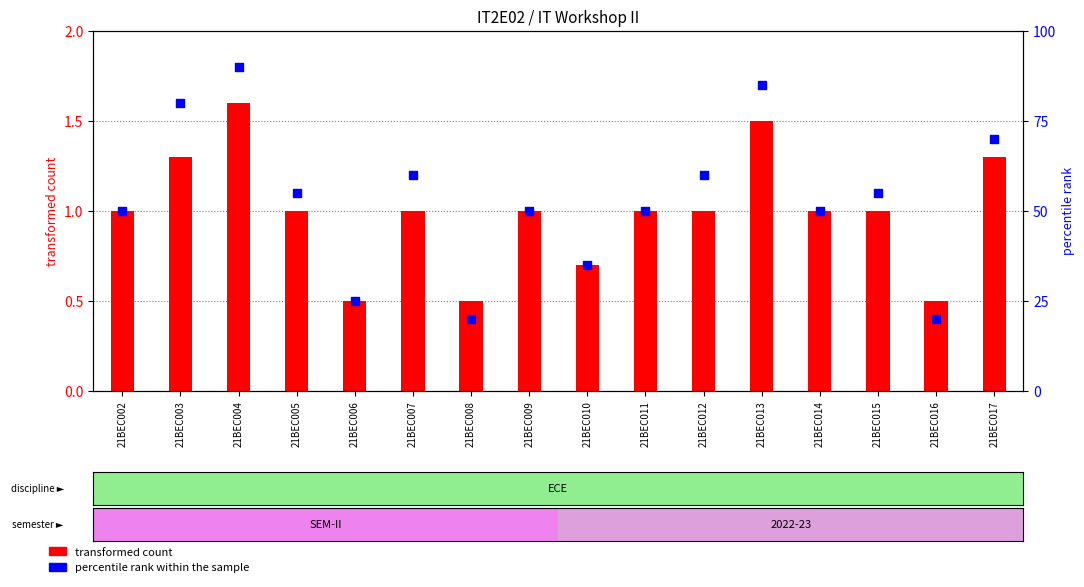

Which series contains the lowest Y value?

transformed count